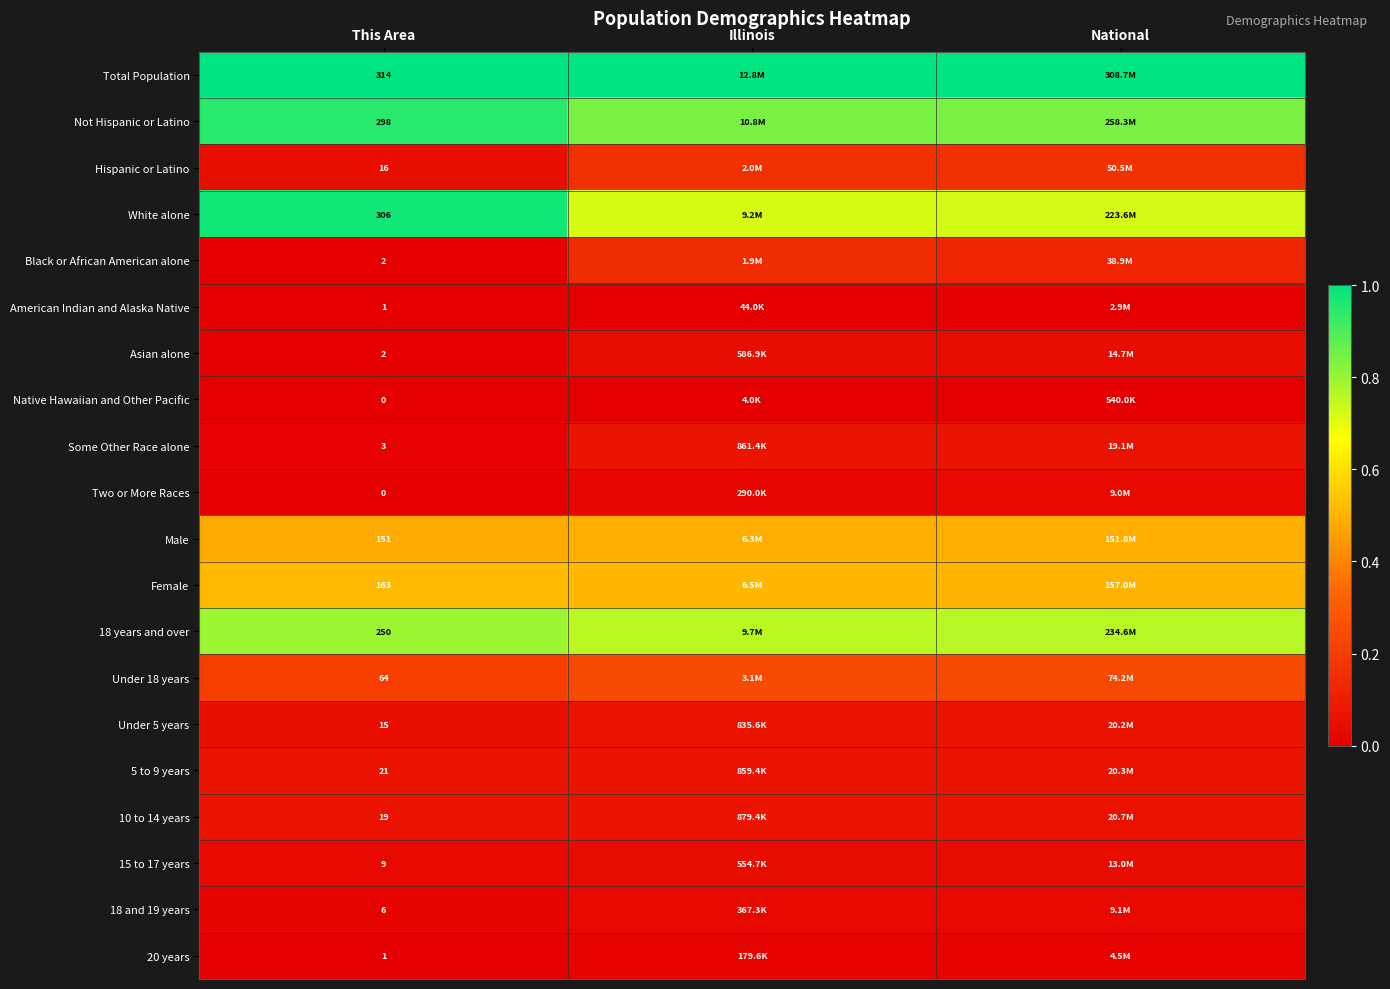

Is the value of White alone at This Area greater than the value of Two or More Races at This Area?

Yes